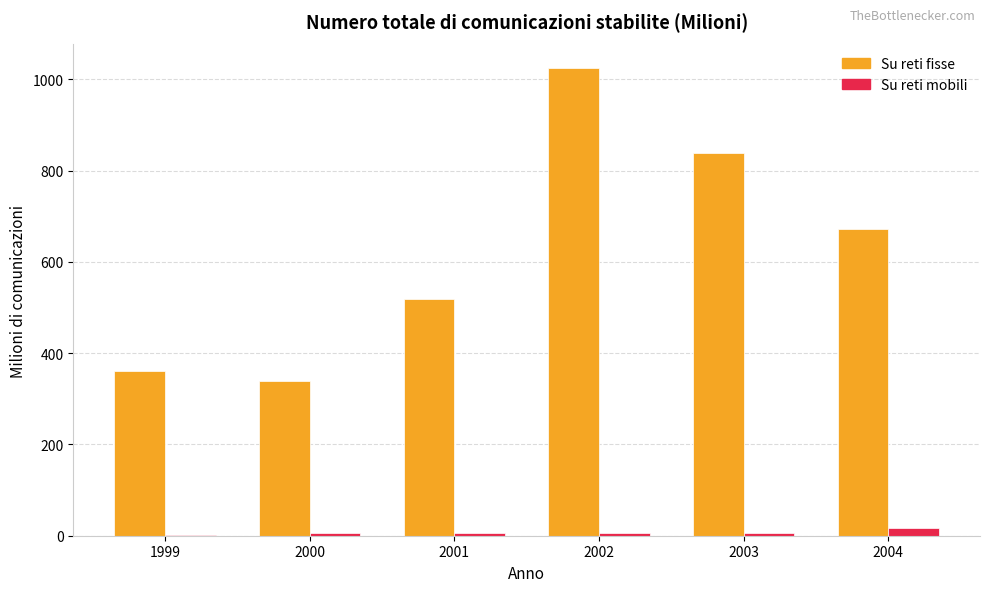

Are the bars grouped side by side (vs. stacked)?

Yes